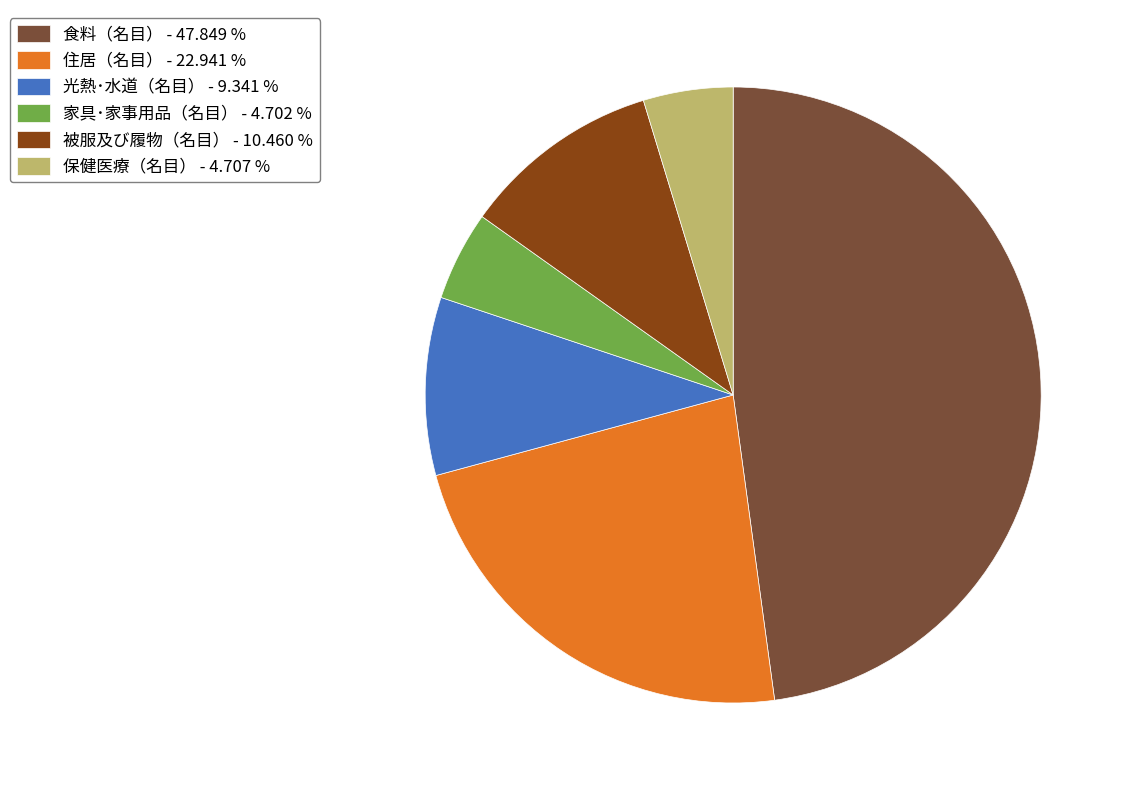

What is the ratio of the value at 食料（名目） - 47.849 % to the value at 家具･家事用品（名目） - 4.702 %?

10.2